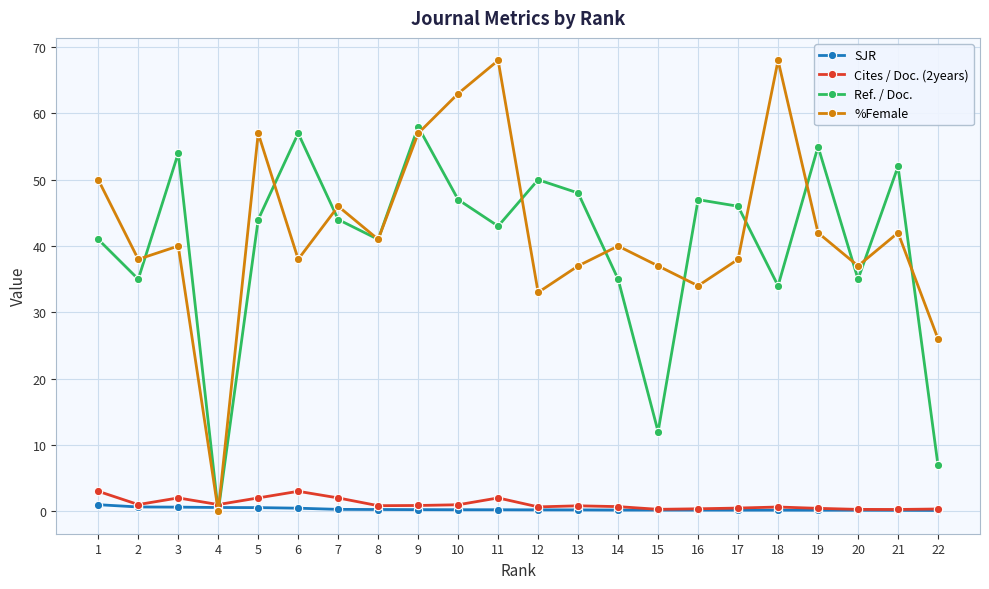

What is the maximum value for %Female?

68.0